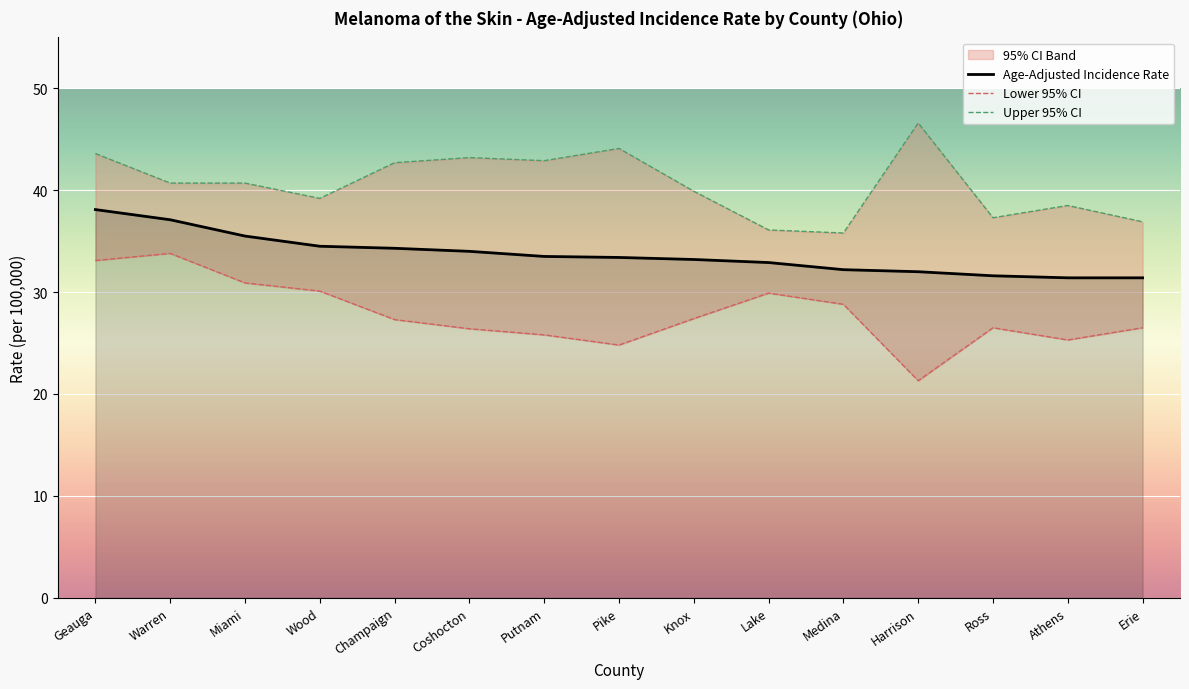

List the series in order of their overall mean, highest first.

Upper 95% CI, Age-Adjusted Incidence Rate, Lower 95% CI